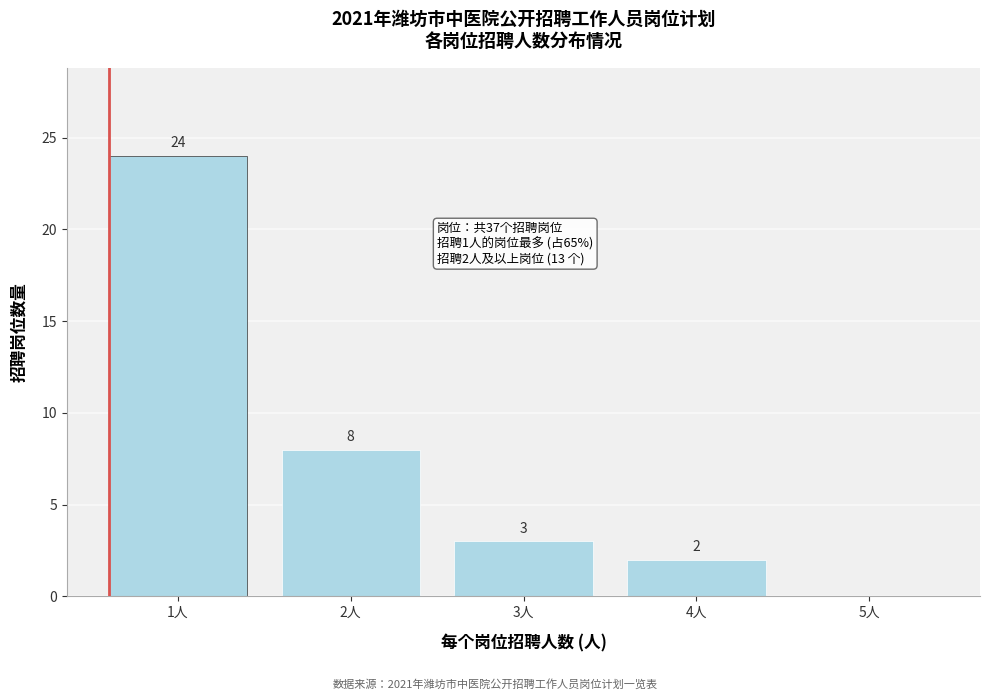

Reading right to left, extract all data points from this chart.

5人=0	4人=2	3人=3	2人=8	1人=24